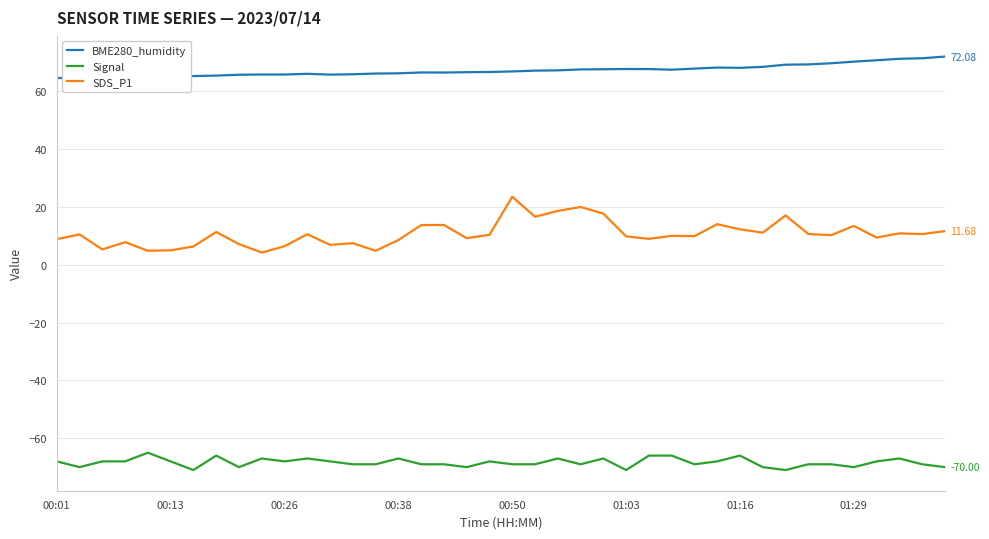

What is the difference between the maximum and minimum values in the SDS_P1 series?

19.3